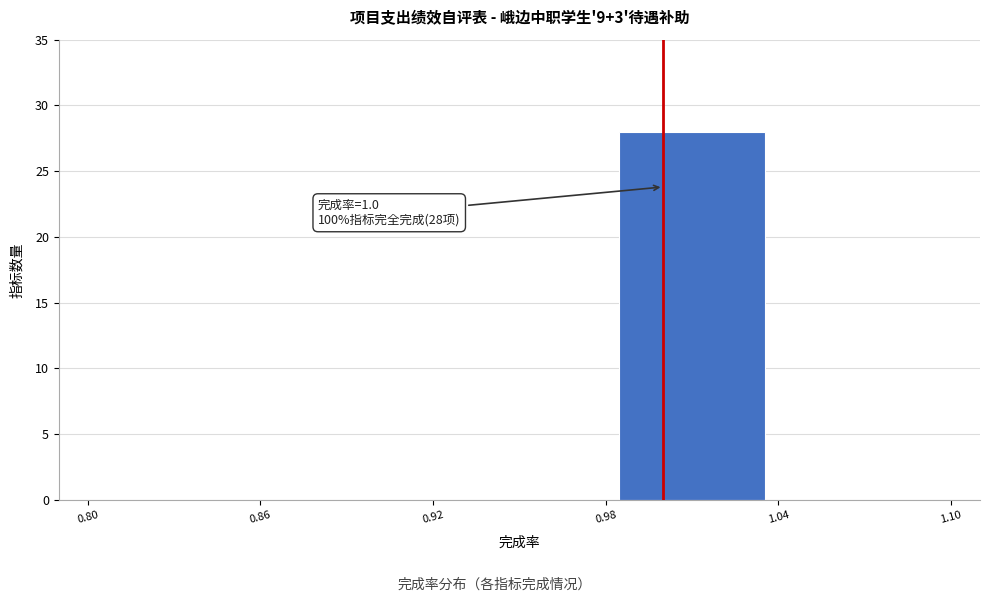

Which range on the x-axis has the tallest bar?

0.98 to 1.04